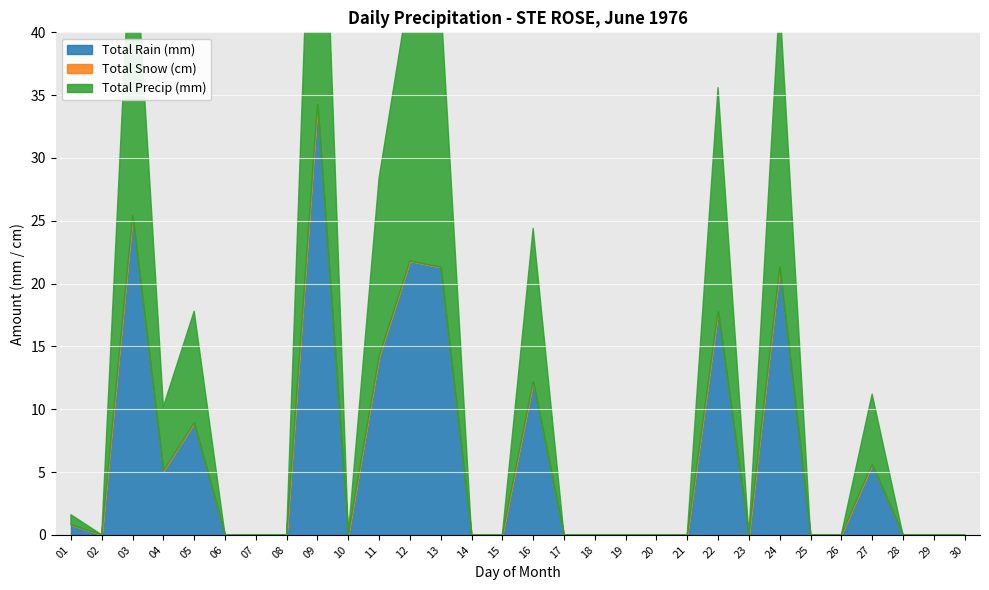

How many interior local peaks does the Total Rain (mm) series have?

8